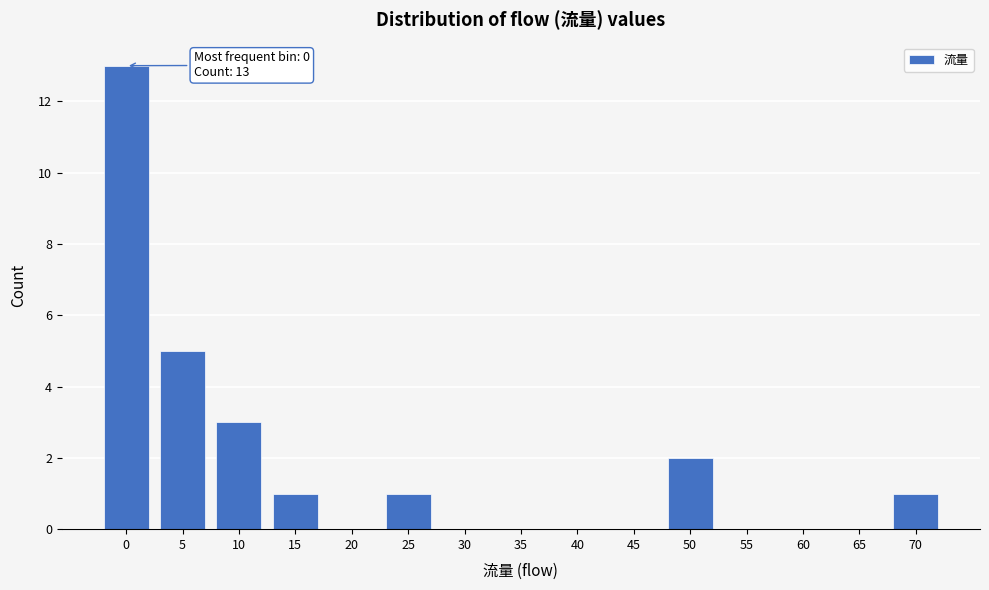

Reading left to right, list all the values displayed in this chart.

0=13	5=5	10=3	15=1	20=0	25=1	30=0	35=0	40=0	45=0	50=2	55=0	60=0	65=0	70=1